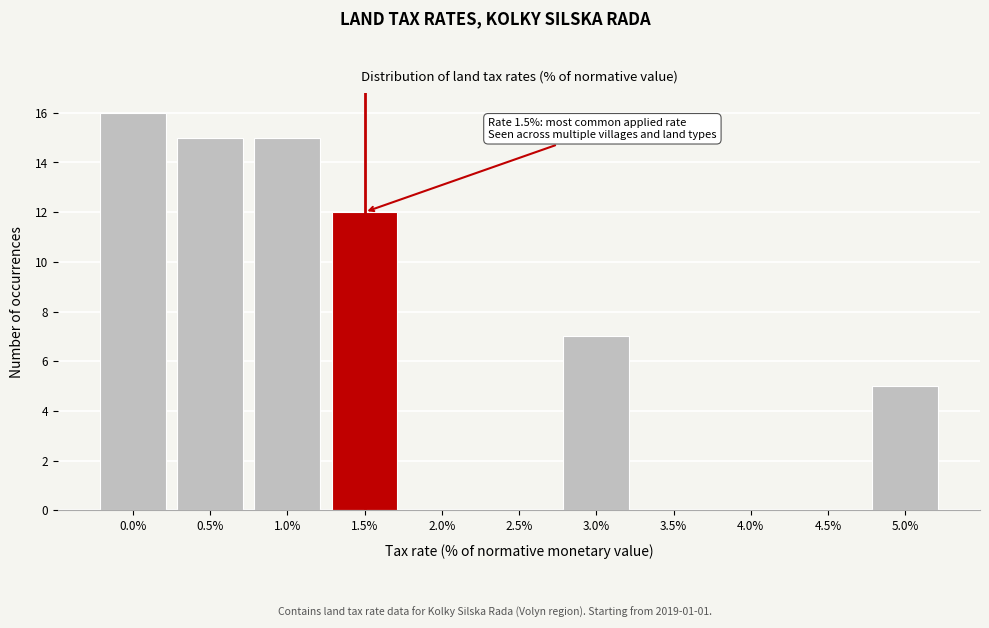

Reading left to right, what are all the values shown in this chart?

0.0%=16	0.5%=15	1.0%=15	1.5%=12	2.0%=0	2.5%=0	3.0%=7	3.5%=0	4.0%=0	4.5%=0	5.0%=5